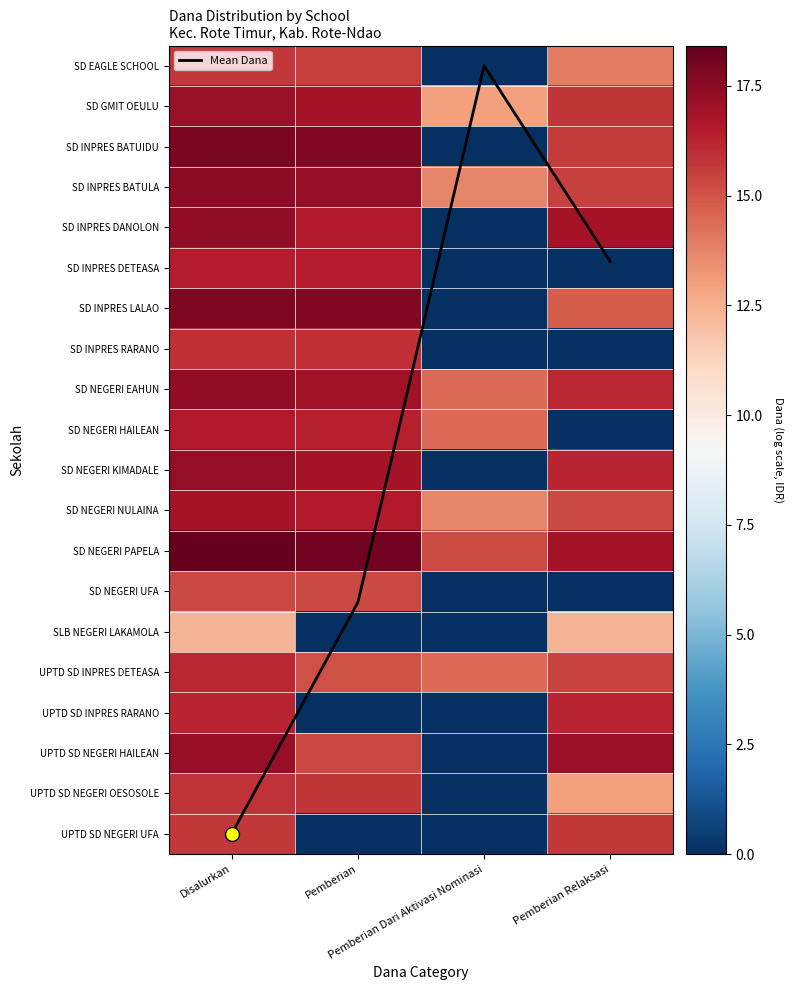

Is the value of SD INPRES LALAO at Disalurkan greater than the value of SD NEGERI KIMADALE at Pemberian Dari Aktivasi Nominasi?

Yes